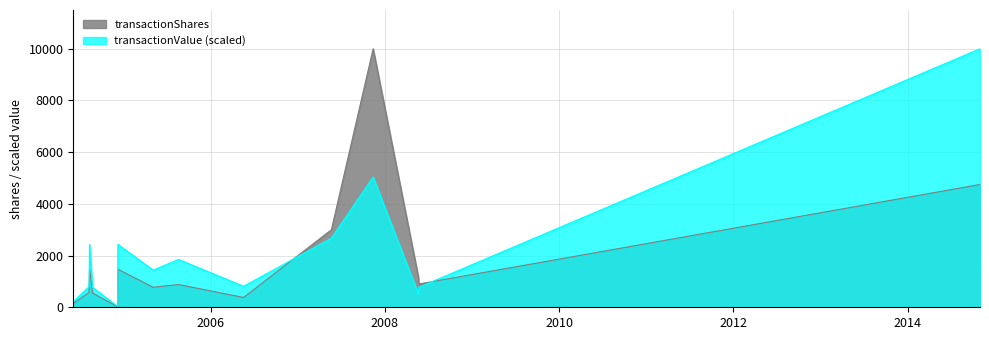

What is the highest value of the transactionShares series?

10000.0